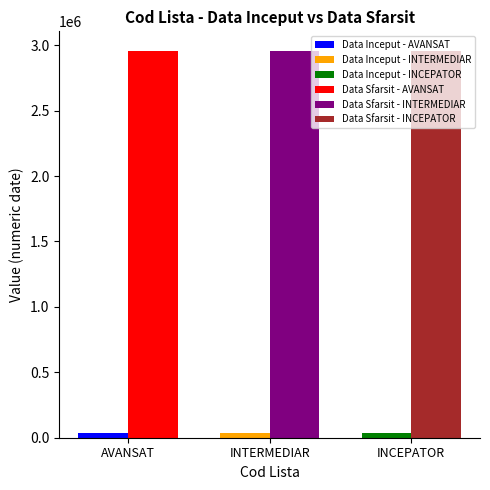

What is the maximum value for Data Inceput?

36526